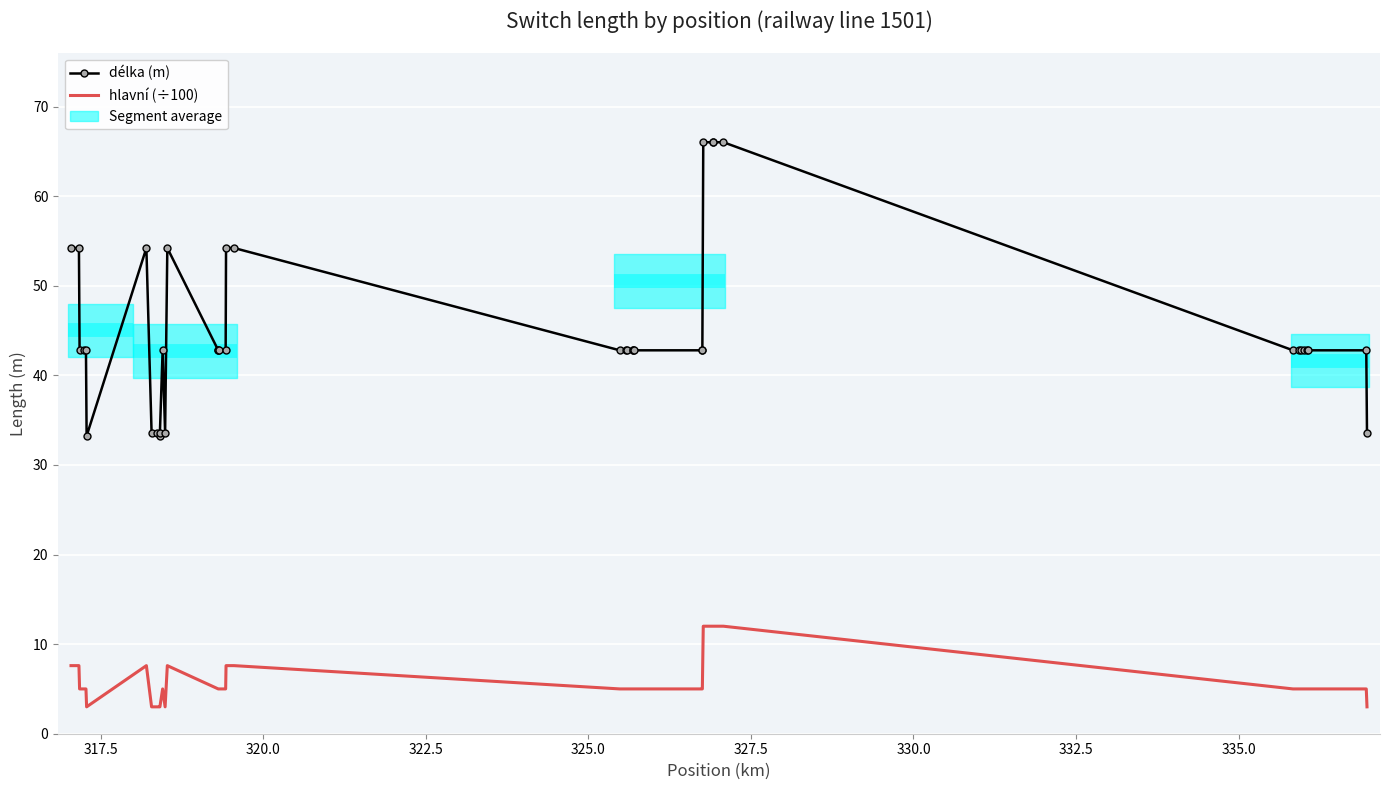

How many categories are shown in the chart?

40